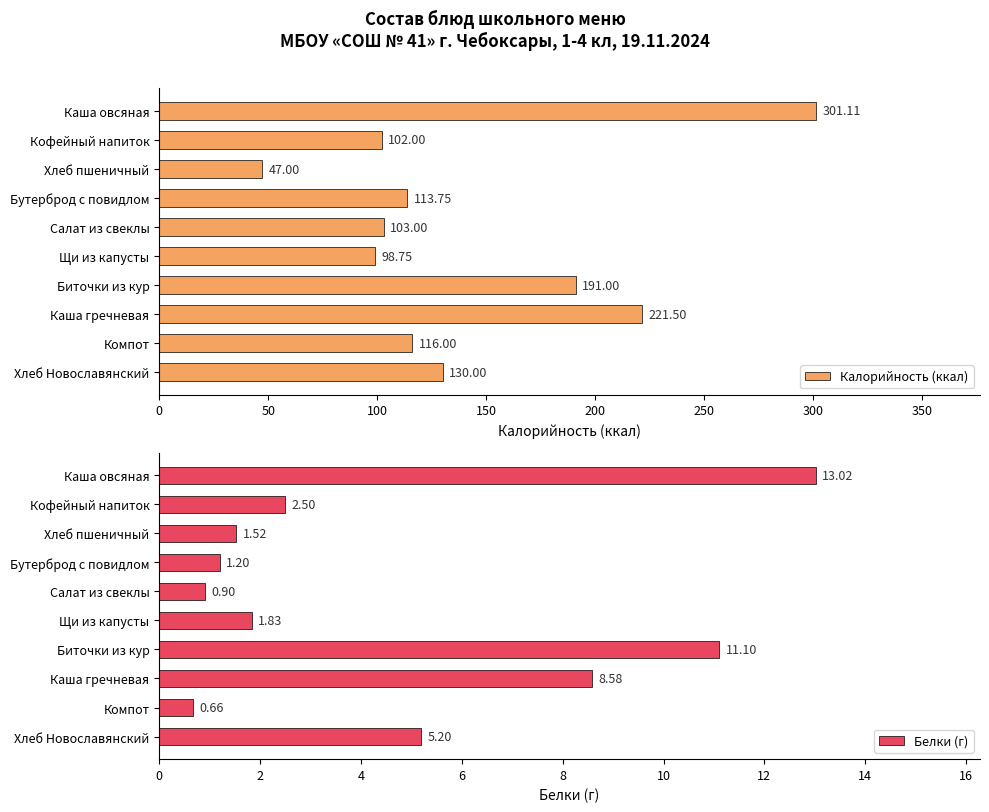

At which label does Калорийность (ккал) reach its minimum?

Хлеб пшеничный